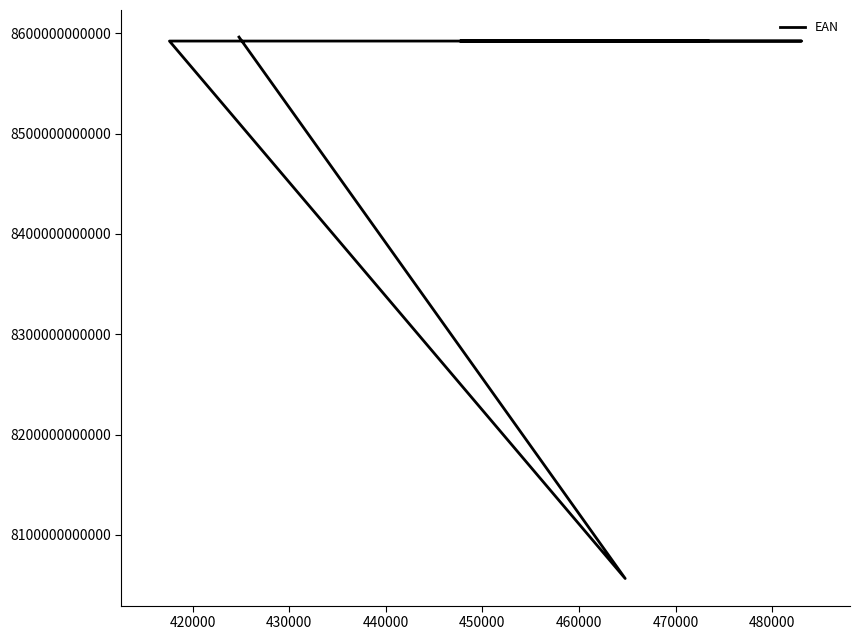

What is the greatest value displayed?

8596352005401